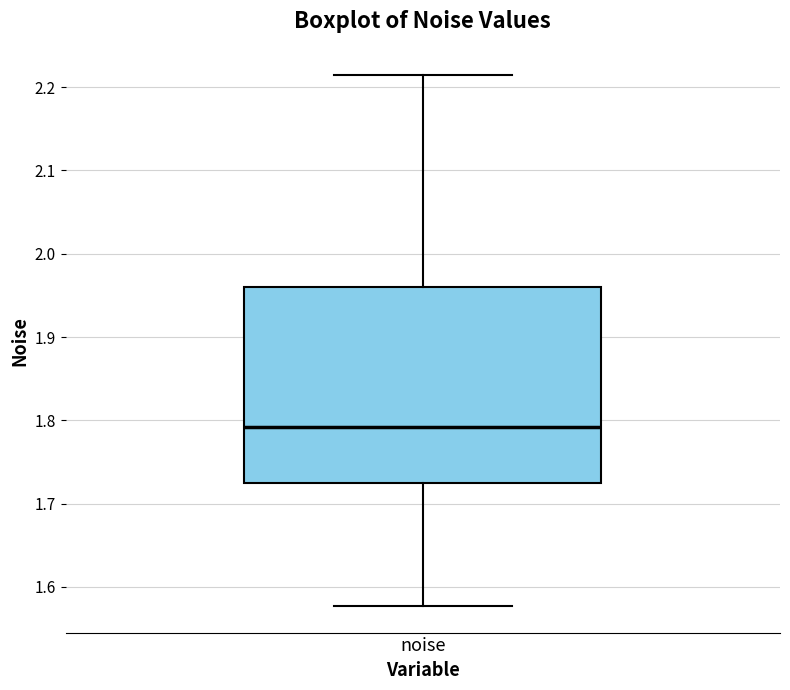

Where is the lower edge of the box for noise on the y-axis? The values are not printed on the chart, so give them approximately, as read against the axis.

1.72